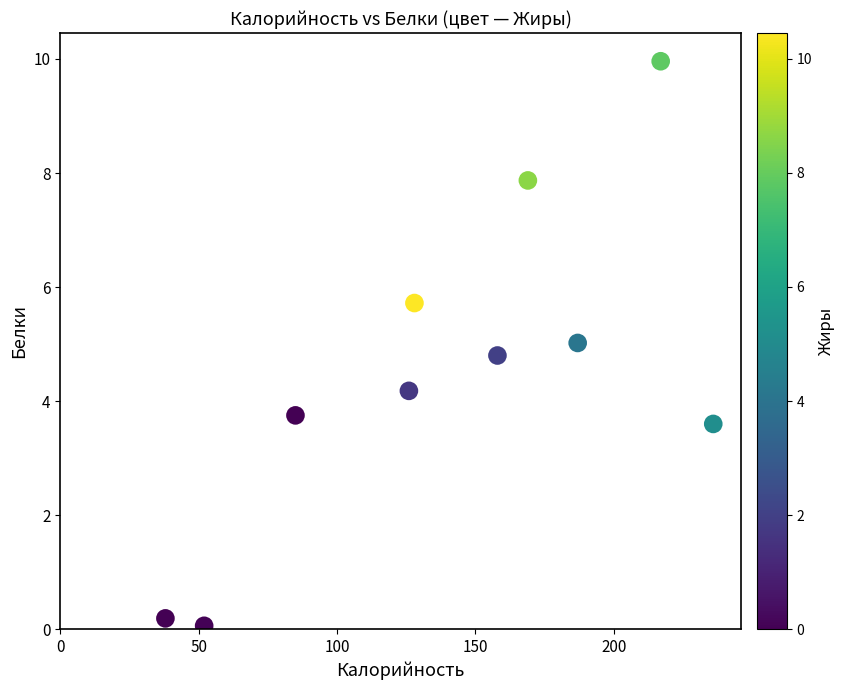

What is the average Y value?

4.5